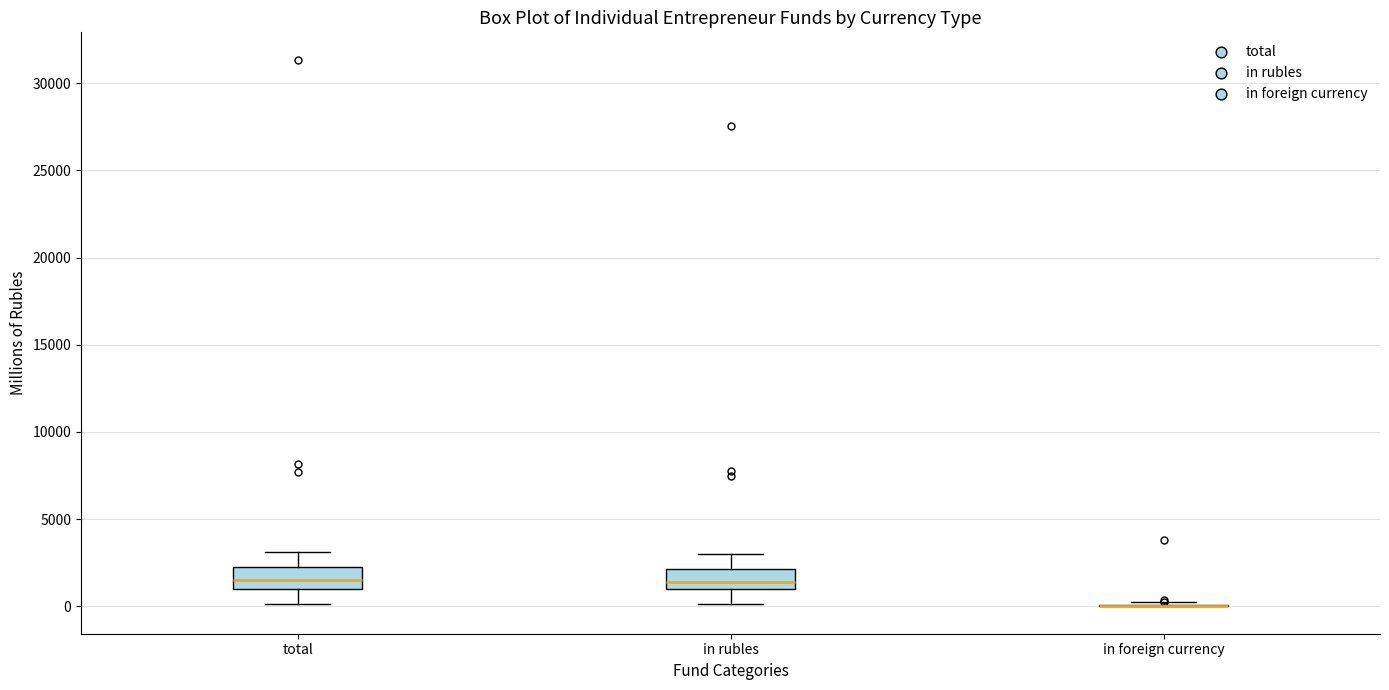

Where does the median line of the box for total sit on the y-axis? The values are not printed on the chart, so give them approximately, as read against the axis.

1500